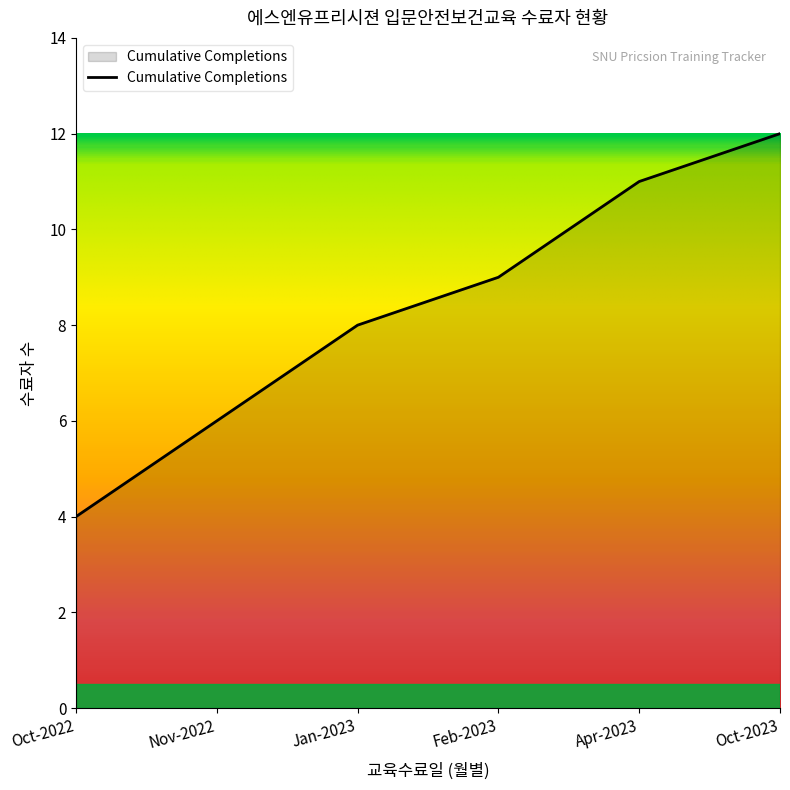

What value does the data have at Oct-2022?

4